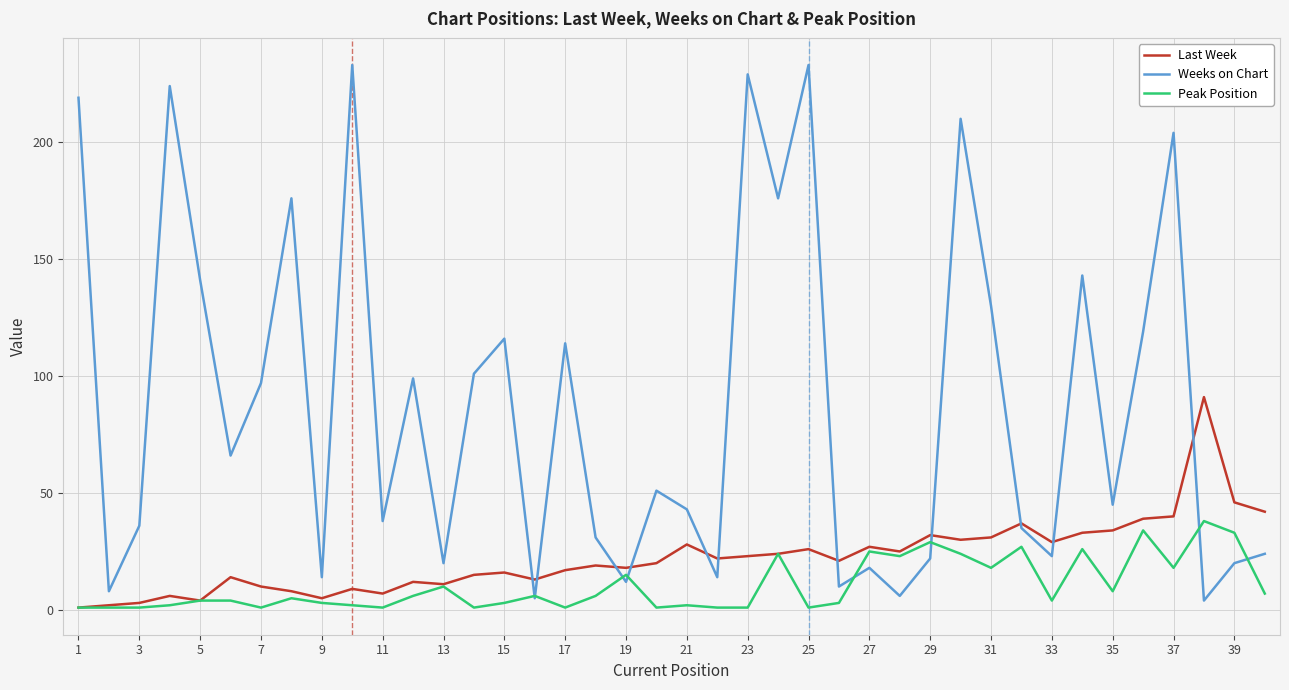

What is the highest value of the Last Week series?

91